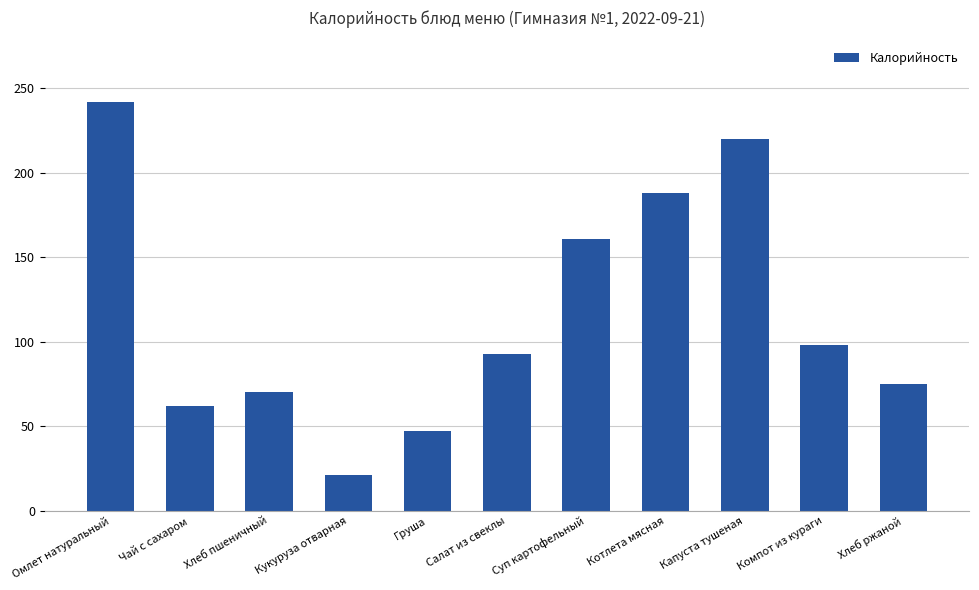

Between Кукуруза отварная and Капуста тушеная, which is larger?

Капуста тушеная